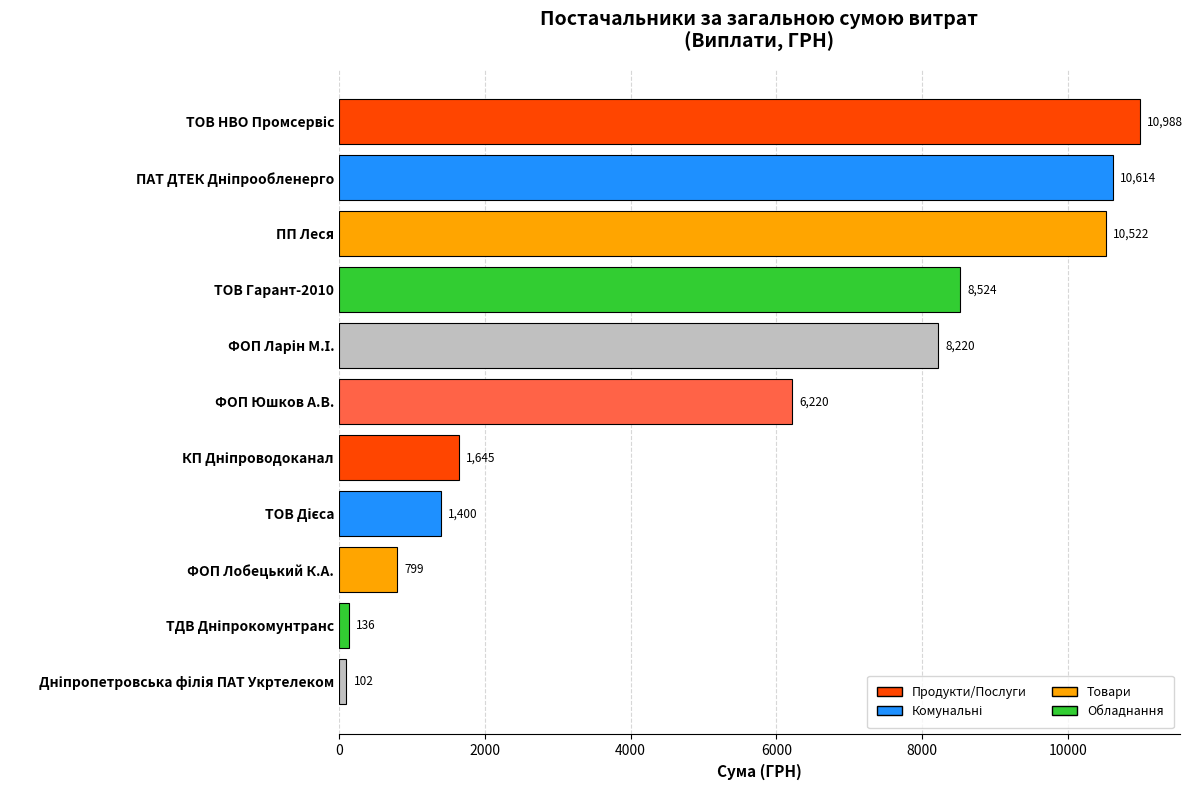

The value at ТОВ Гарант-2010 is 1966.0. True or false?

False